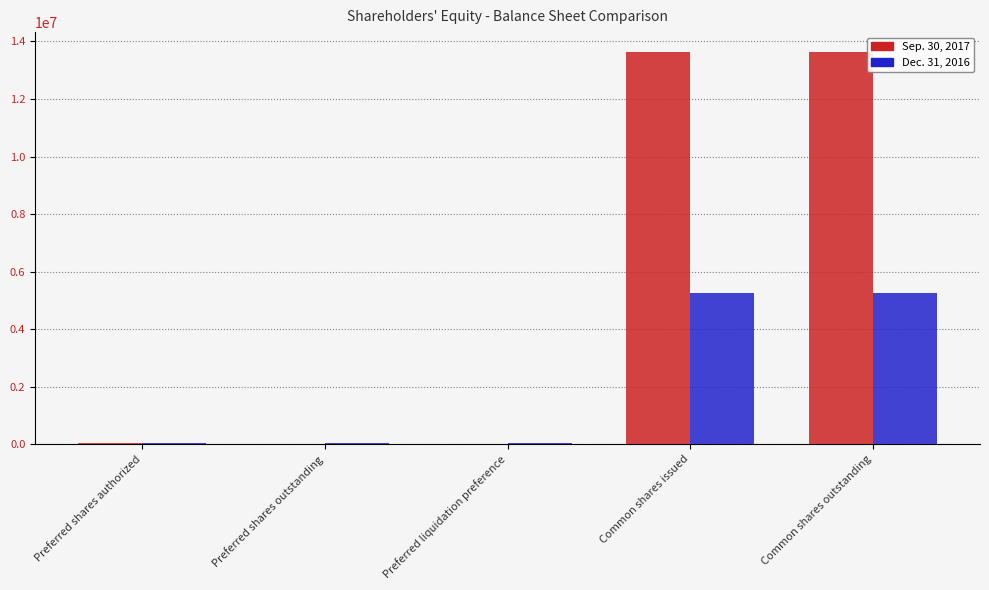

Is the value of Dec. 31, 2016 at Common shares outstanding greater than the value of Sep. 30, 2017 at Preferred shares authorized?

Yes